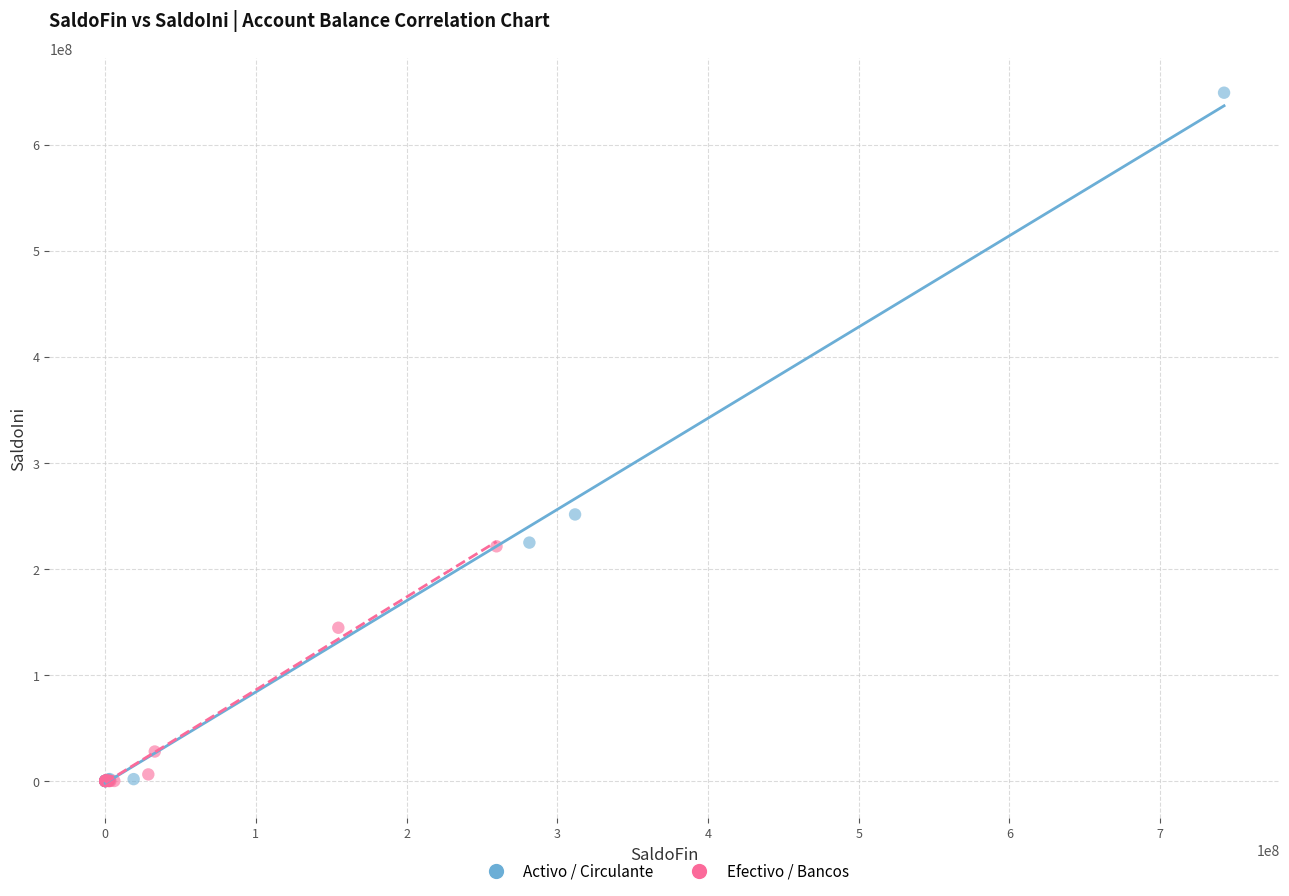

Which series reaches the maximum Y coordinate?

Activo / Circulante